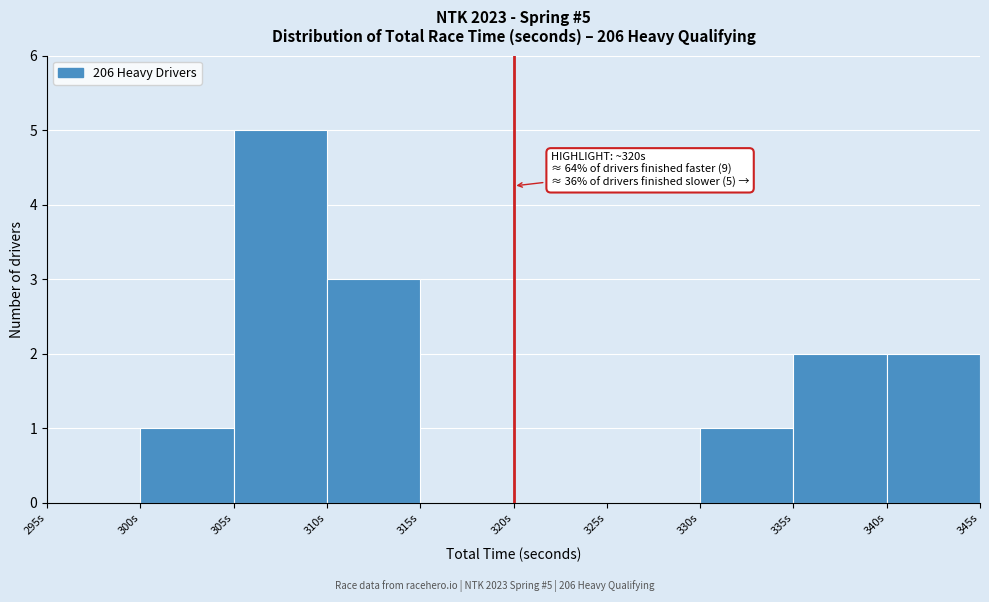

Over which range of the x-axis is the bar tallest?

305 to 310